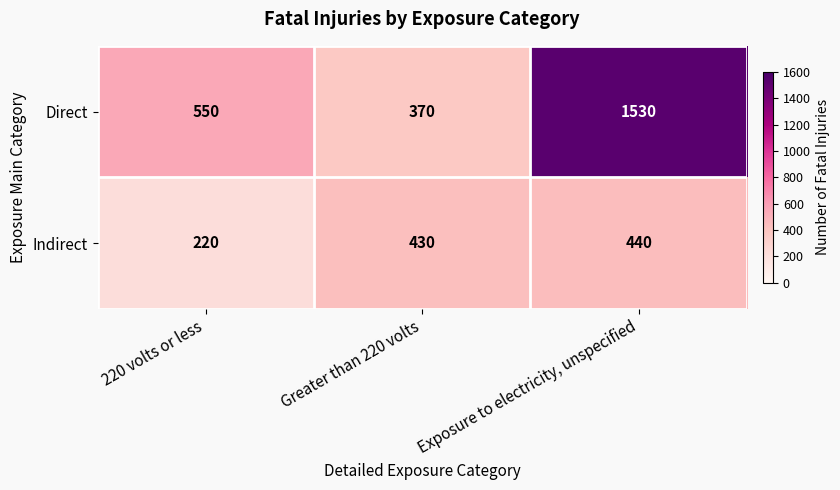

At which label does Direct reach its minimum?

Greater than 220 volts